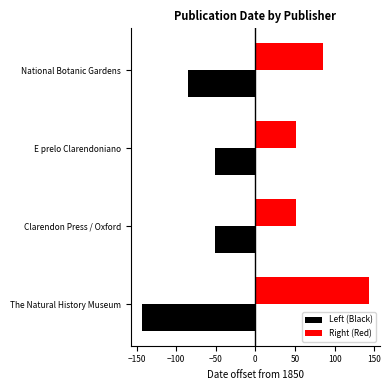

At which label is Right (Red) closest to 97?

National Botanic Gardens